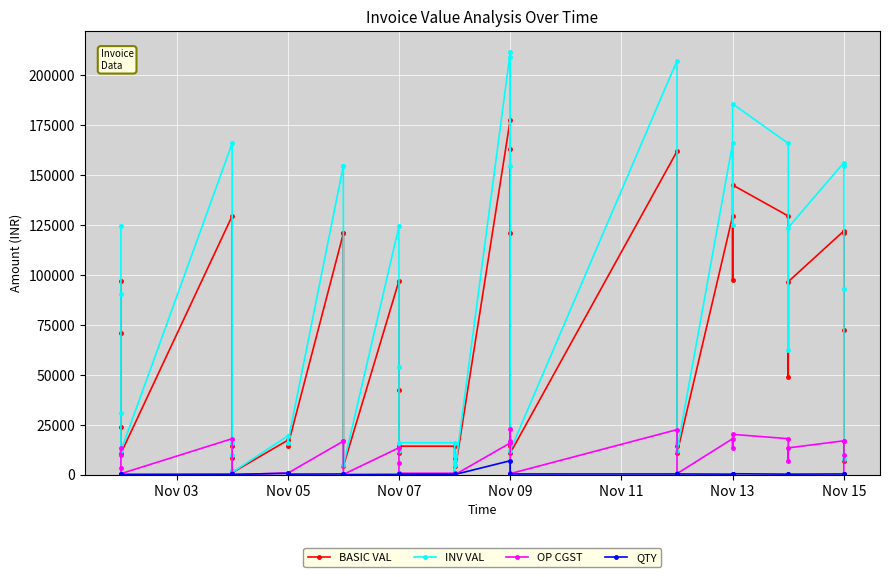

Reading left to right, extract all data points from this chart.

BASIC VAL: 97224.0	70844.1	24189.0	10800.0	129632.0	8700.0	14400.0	1855.0	1113.0	17400.0	14400.0	120945.0	120945.0	4350.0	97224.0	42330.8	10875.0	14400.0	14400.0	8678.2	4371.8	742.0	177750.0	120945.0	163336.3	14400.0	10875.0	162040.0	14436.0	10875.0	129632.0	97716.0	145134.0	129632.0	48858.0	96756.0	122145.0	120945.0	72567.0	7200.0
INV VAL: 124446.7	90680.4	30961.9	12096.0	165929.0	9744.0	16128.0	2077.6	1246.6	19488.0	16128.0	154809.6	154809.6	4872.0	124446.7	54183.4	12180.0	16128.0	16128.0	9719.6	4896.4	831.0	211522.5	154809.6	209070.5	16128.0	12180.0	207411.2	16168.3	12180.0	165929.0	125076.5	185771.5	165929.0	62538.2	123847.7	156345.6	154809.6	92885.8	8064.0
OP CGST: 13611.4	9918.2	3386.5	648.0	18148.5	522.0	864.0	111.3	66.8	1044.0	864.0	16932.3	16932.3	261.0	13611.4	5926.3	652.5	864.0	864.0	520.7	262.3	44.5	15997.5	16932.3	22867.1	864.0	652.5	22685.6	866.2	652.5	18148.5	13680.2	20318.8	18148.5	6840.1	13545.8	17100.3	16932.3	10159.4	432.0
QTY: 300.0	290.0	100.0	300.0	400.0	400.0	400.0	500.0	300.0	800.0	400.0	500.0	500.0	200.0	300.0	175.0	500.0	400.0	400.0	399.0	201.0	200.0	7110.0	500.0	504.0	400.0	500.0	500.0	401.0	500.0	400.0	400.0	600.0	400.0	200.0	400.0	500.0	500.0	300.0	200.0